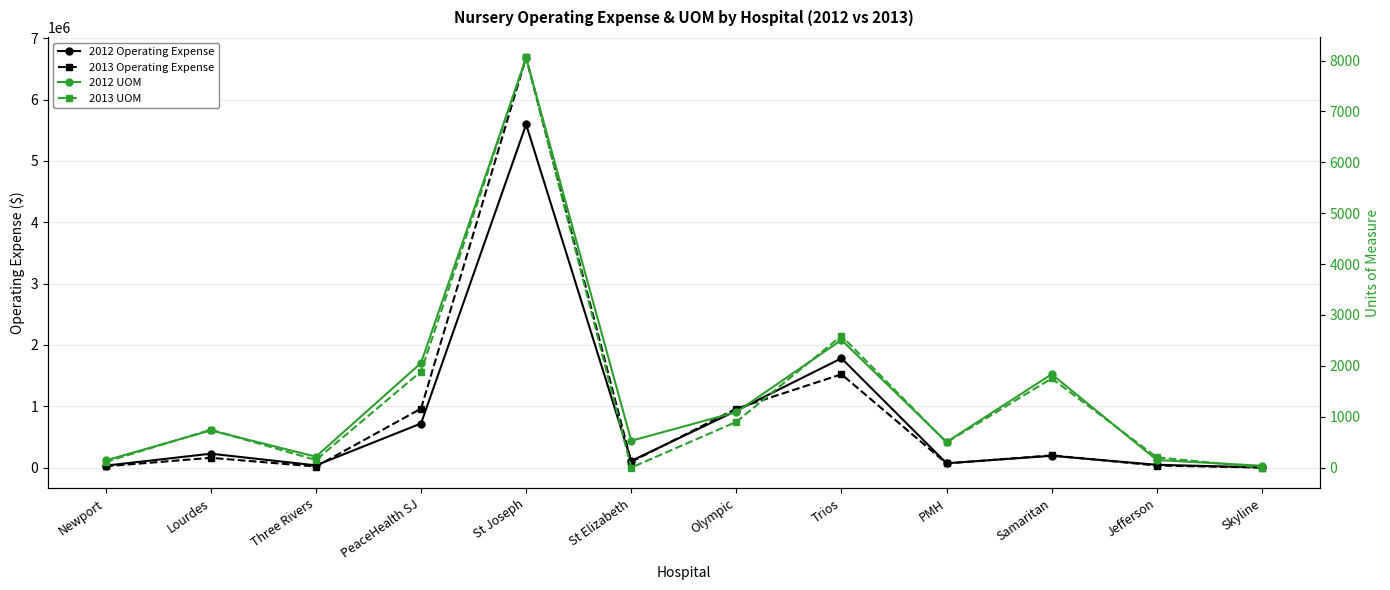

What is the sum of the 2012 UOM values at Lourdes and Olympic?

1822